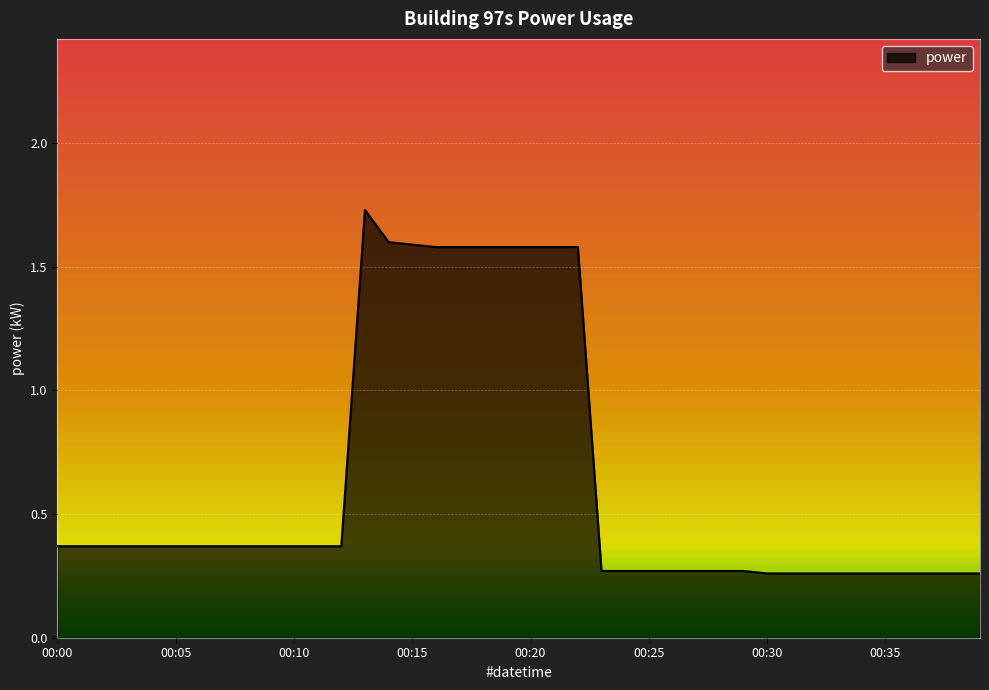

Does the chart have visible grid lines?

Yes